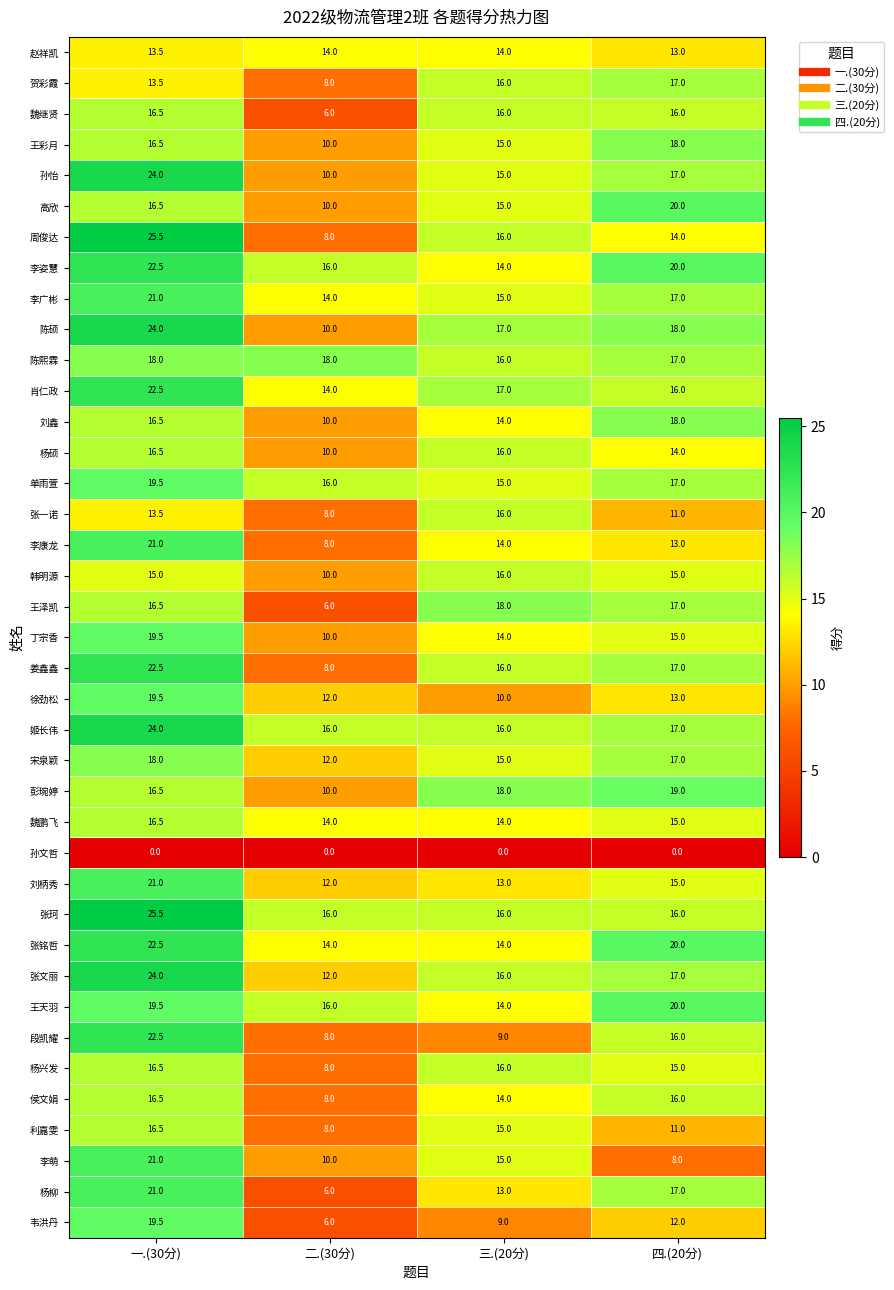

Is it true that 姜鑫鑫 equals 22.5 at 一.(30分)?

True